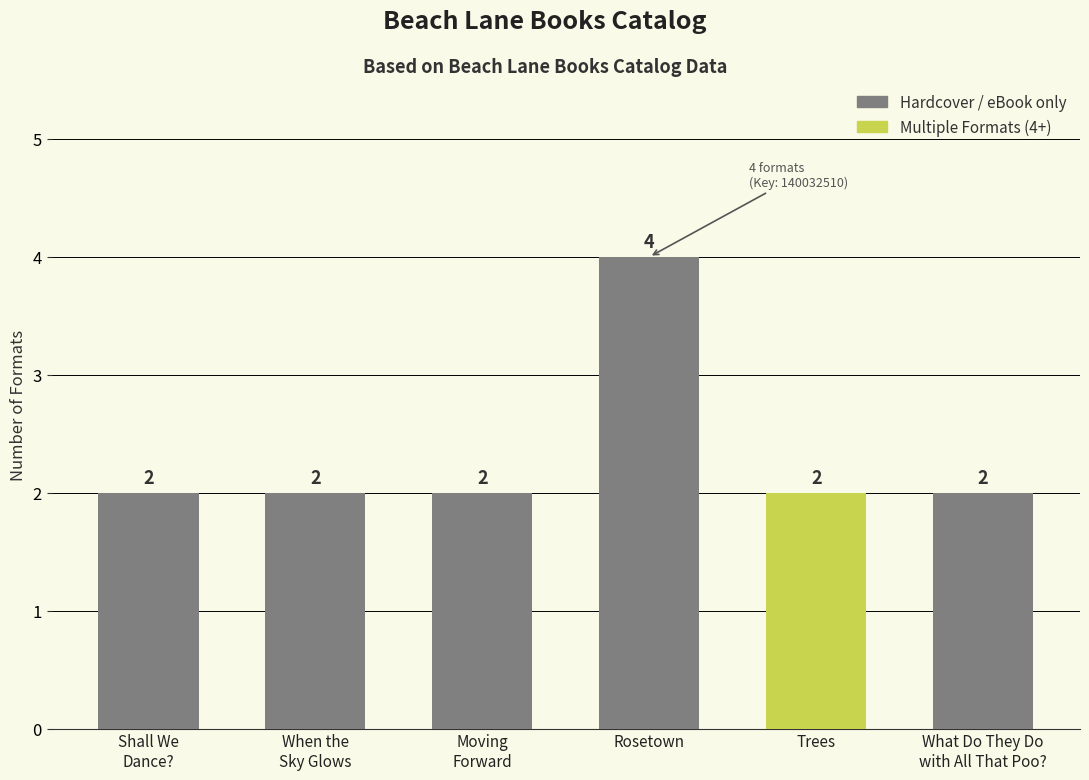

What position from the left is Trees?

5